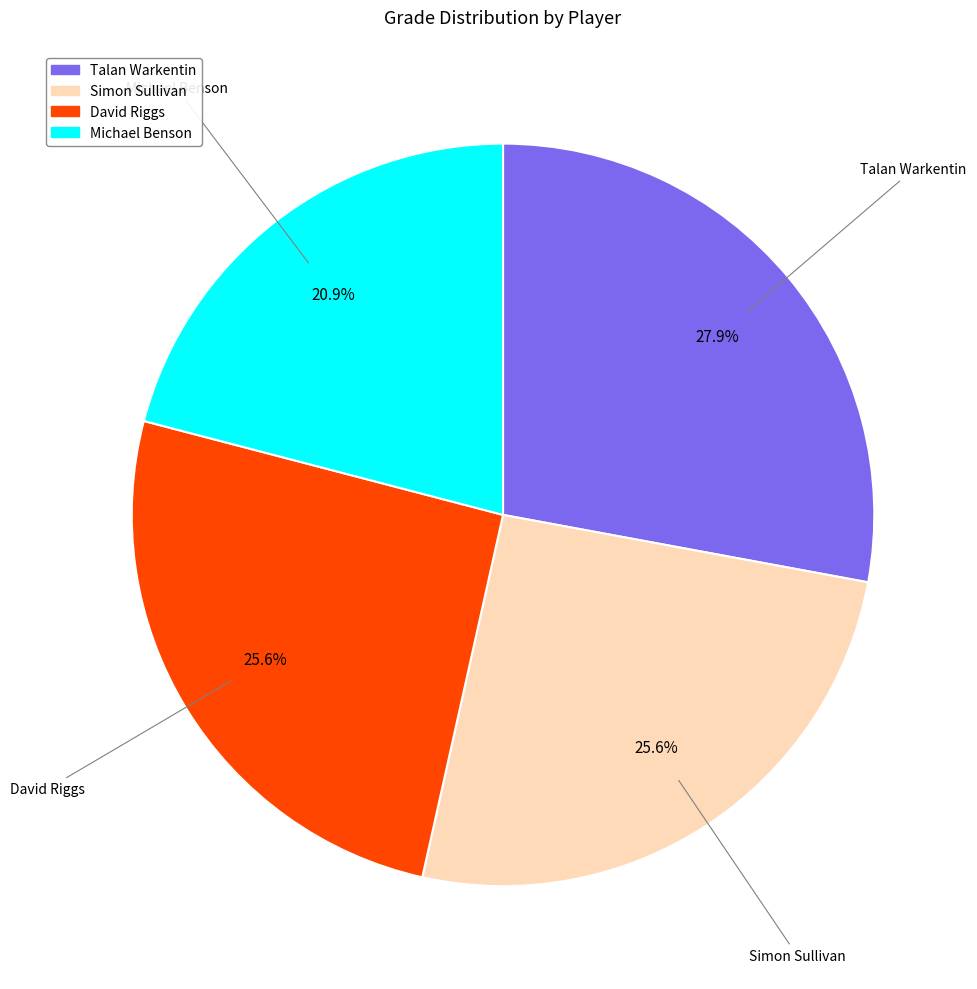

Which slice is the smallest?

Michael Benson